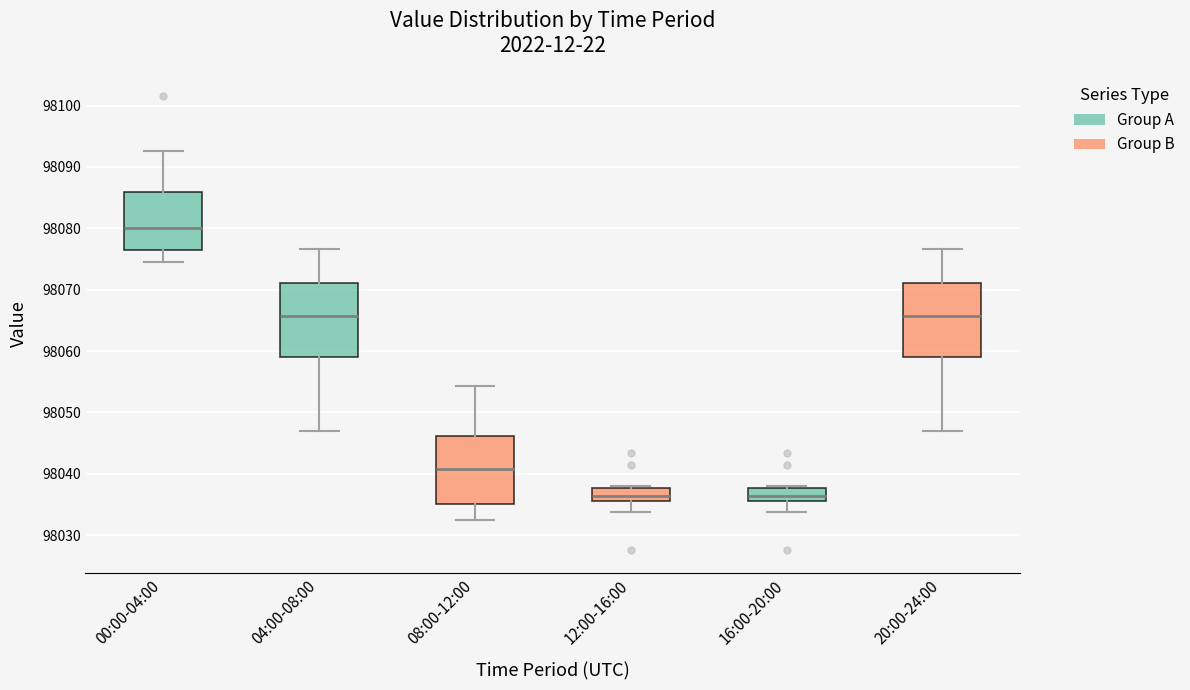

Reading left to right, read every box against the y-axis: the position of its median line, the range the box covers, and the ends of its whiskers. The values are not printed on the chart, so give them approximately, as read against the axis.

00:00-04:00: median 98080, box 98076 to 98086, whiskers 98075 to 98093
04:00-08:00: median 98066, box 98059 to 98071, whiskers 98047 to 98077
08:00-12:00: median 98041, box 98035 to 98046, whiskers 98032 to 98054
12:00-16:00: median 98036, box 98035 to 98038, whiskers 98034 to 98038 (just above the box's upper edge)
16:00-20:00: median 98036, box 98035 to 98038, whiskers 98034 to 98038 (just above the box's upper edge)
20:00-24:00: median 98066, box 98059 to 98071, whiskers 98047 to 98077